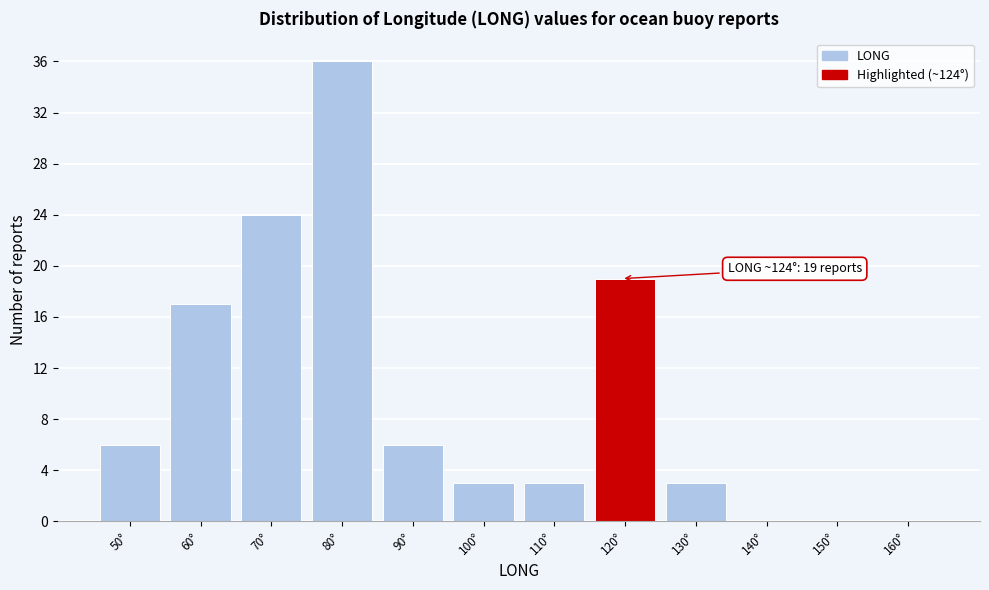

Reading left to right, list all the values displayed in this chart.

50°=6	60°=17	70°=24	80°=36	90°=6	100°=3	110°=3	120°=19	130°=3	140°=0	150°=0	160°=0